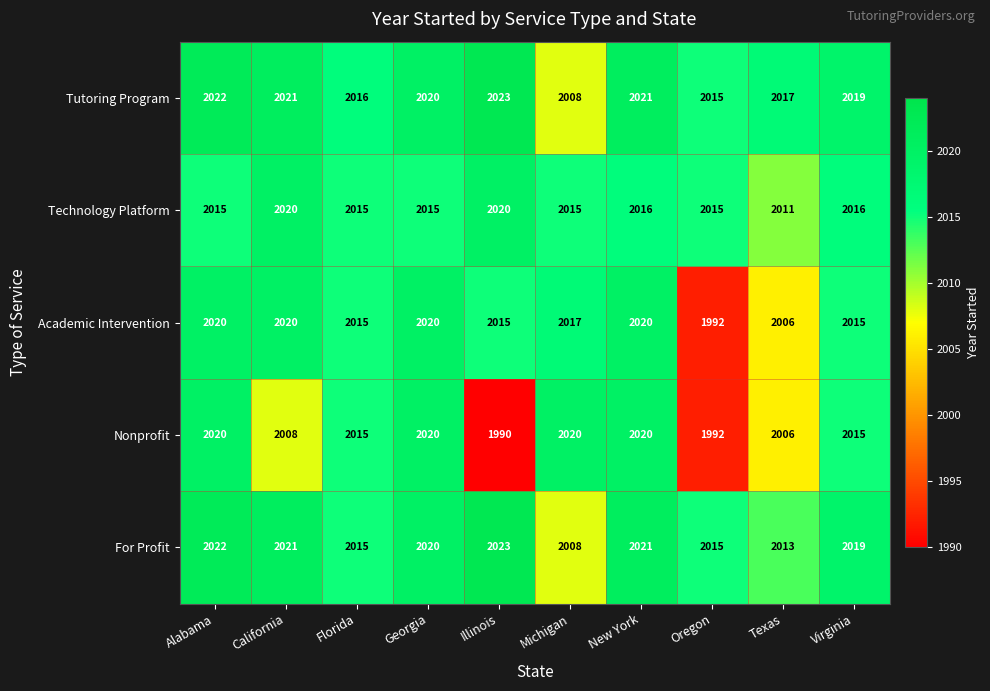

What is the approximate value of Academic Intervention at Alabama?

2020